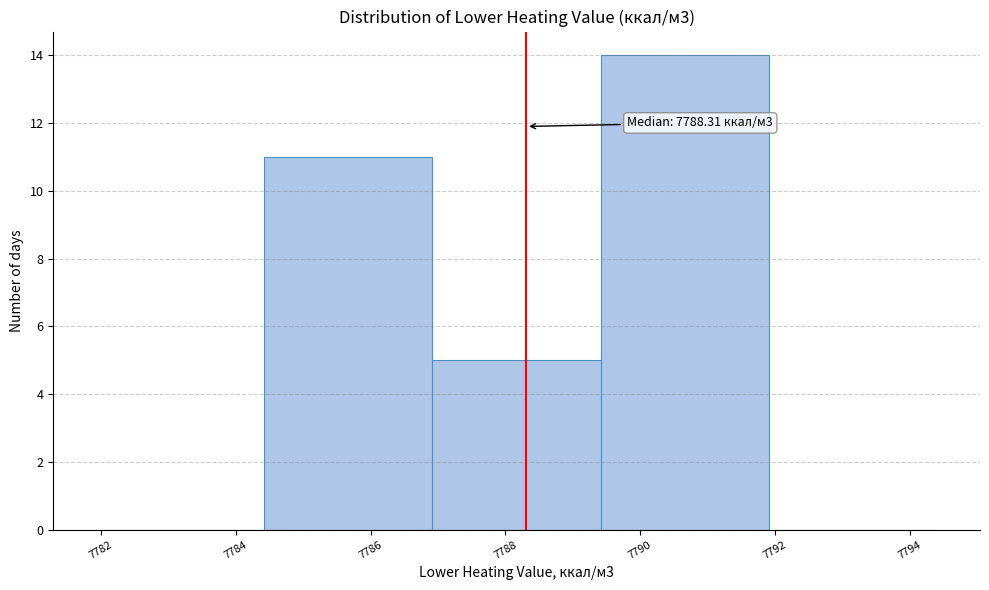

Which range on the x-axis has the tallest bar?

7789.4 to 7792.0